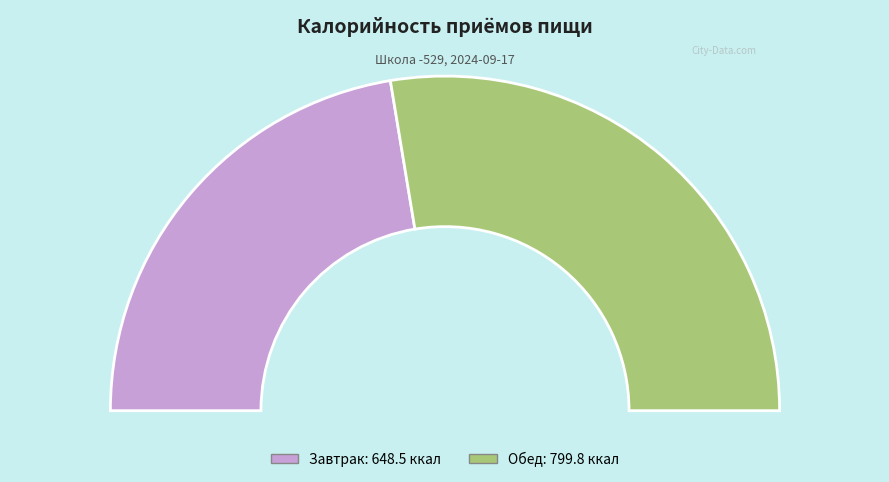

To the nearest percent, what is the average slice percentage?

50%